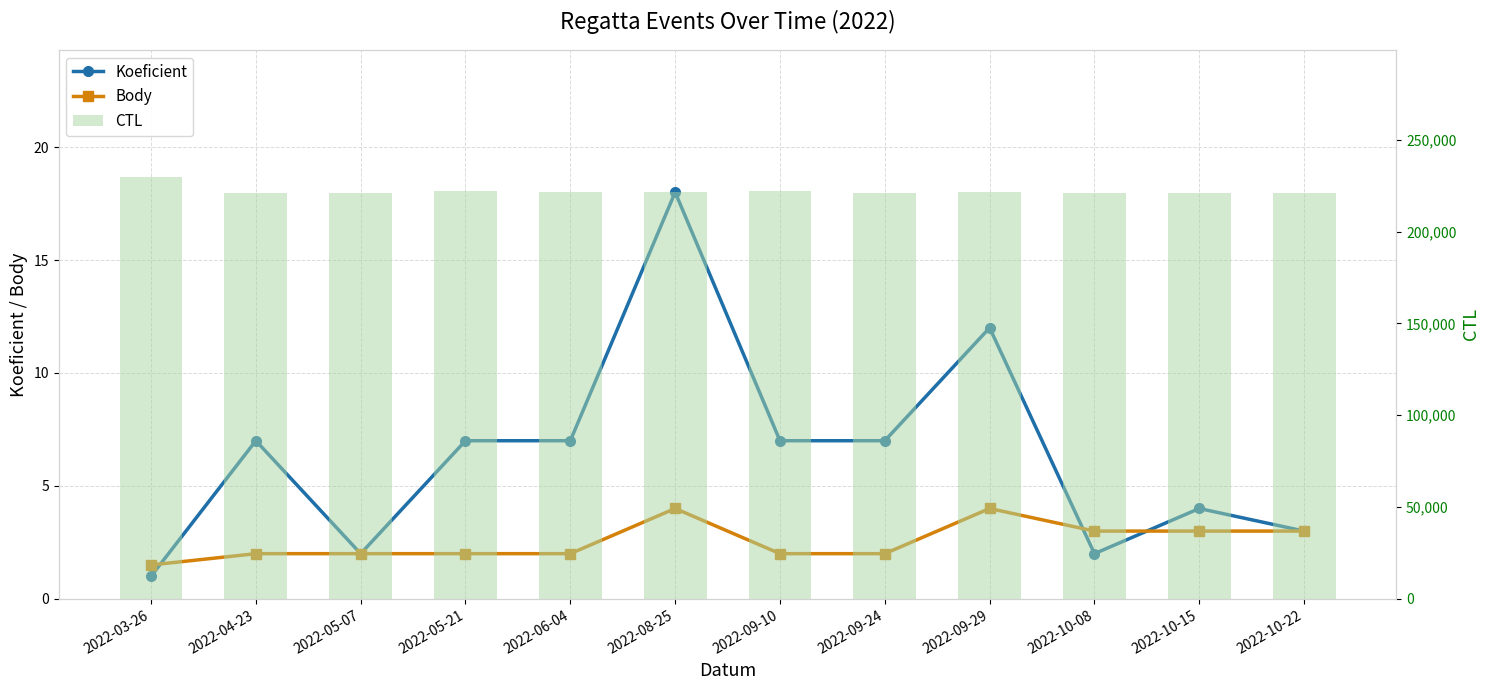

Rank the categories by Body value from highest to lowest.

2022-08-25, 2022-09-29, 2022-10-08, 2022-10-15, 2022-10-22, 2022-04-23, 2022-05-07, 2022-05-21, 2022-06-04, 2022-09-10, 2022-09-24, 2022-03-26